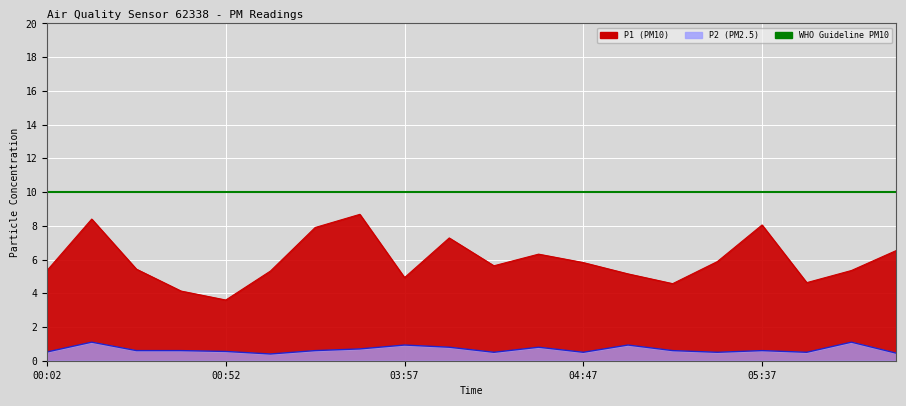

Reading right to left, what are all the values shown in this chart?

P1: 06:15=6.5	06:02=5.3	05:50=4.6	05:37=8.1	05:25=5.9	05:12=4.6	05:00=5.2	04:47=5.8	04:35=6.3	04:22=5.6	04:10=7.3	03:57=4.9	03:44=8.7	03:32=7.9	03:20=5.3	00:52=3.6	00:38=4.1	00:26=5.4	00:14=8.4	00:02=5.3
P2: 06:15=0.5	06:02=1.1	05:50=0.5	05:37=0.6	05:25=0.5	05:12=0.6	05:00=0.9	04:47=0.5	04:35=0.8	04:22=0.5	04:10=0.8	03:57=0.9	03:44=0.7	03:32=0.6	03:20=0.4	00:52=0.6	00:38=0.6	00:26=0.6	00:14=1.1	00:02=0.5